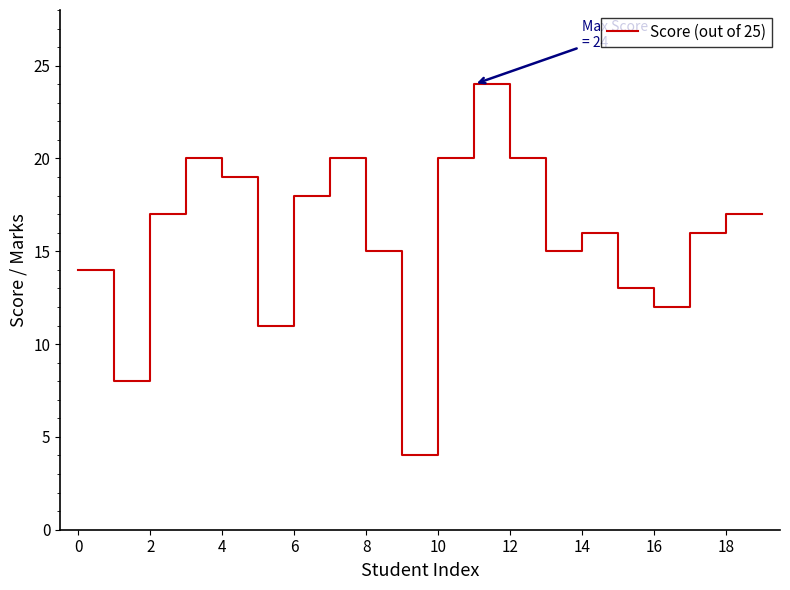

What is the difference between the maximum and minimum values?

20